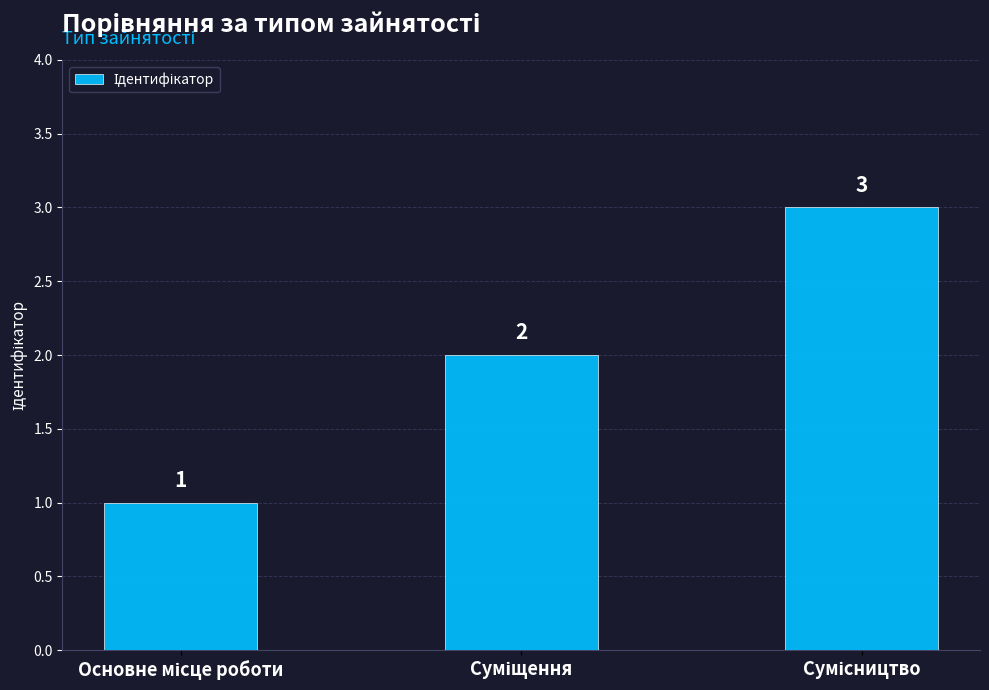

Count the values in the range 1 to 3.

3